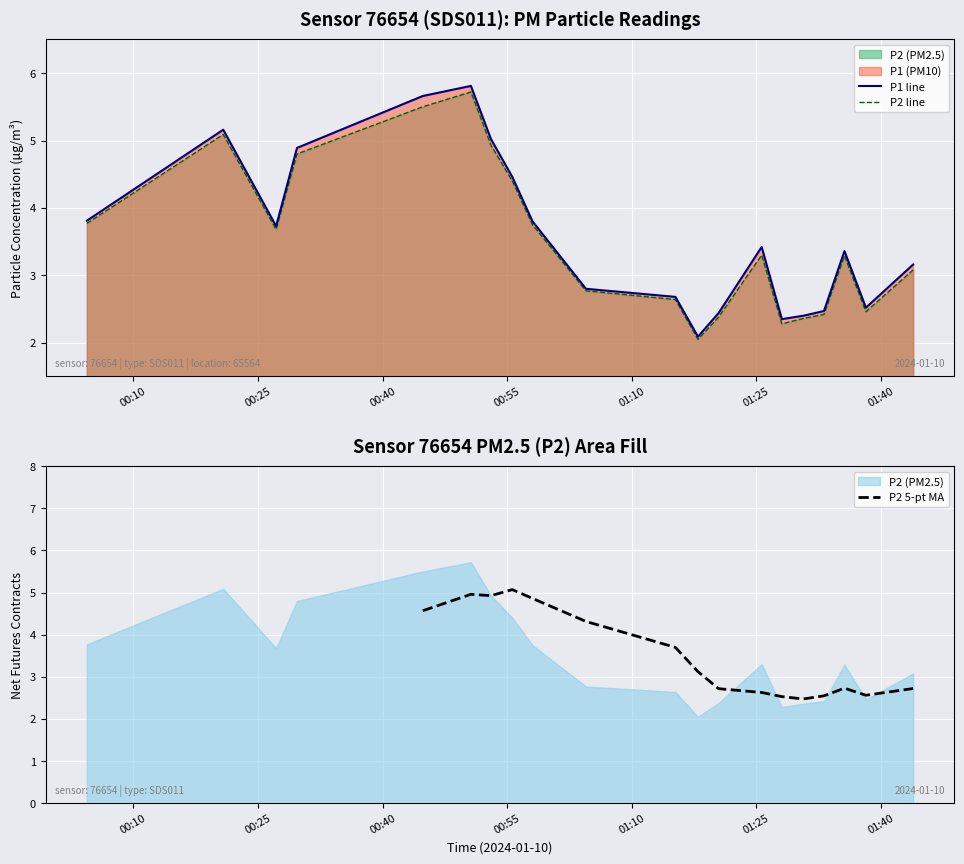

Reading right to left, transcribe all the data shown in this chart.

P1: 3.2	2.5	3.4	2.5	2.4	2.4	3.4	2.4	2.1	2.7	2.8	3.8	4.5	5.0	5.8	5.7	4.9	3.7	5.2	3.8
P2: 3.1	2.5	3.3	2.4	2.4	2.3	3.3	2.4	2.0	2.6	2.8	3.8	4.4	4.9	5.7	5.5	4.8	3.7	5.1	3.8